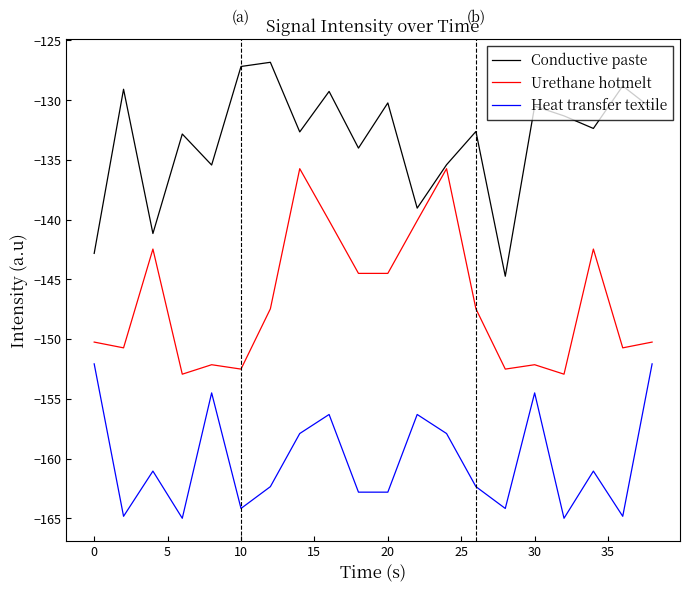

What is the maximum value for Urethane hotmelt?

-135.7